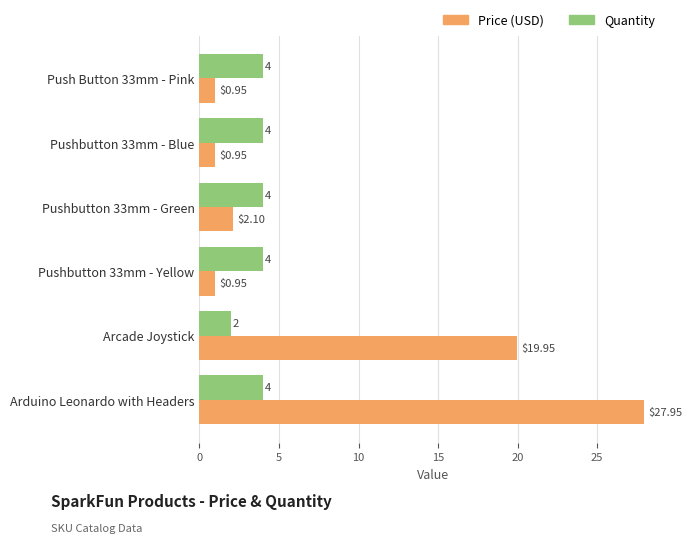

What is the total value across all series at Pushbutton 33mm - Yellow?

5.0